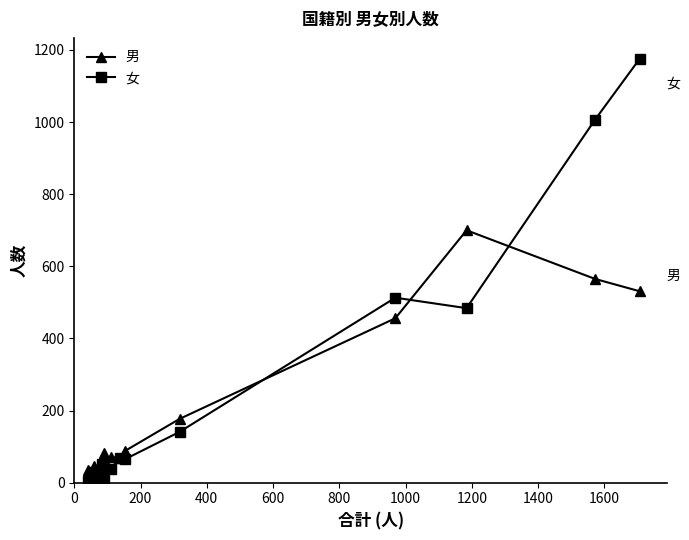

Rank the series by their maximum value, from highest to lowest.

女, 男